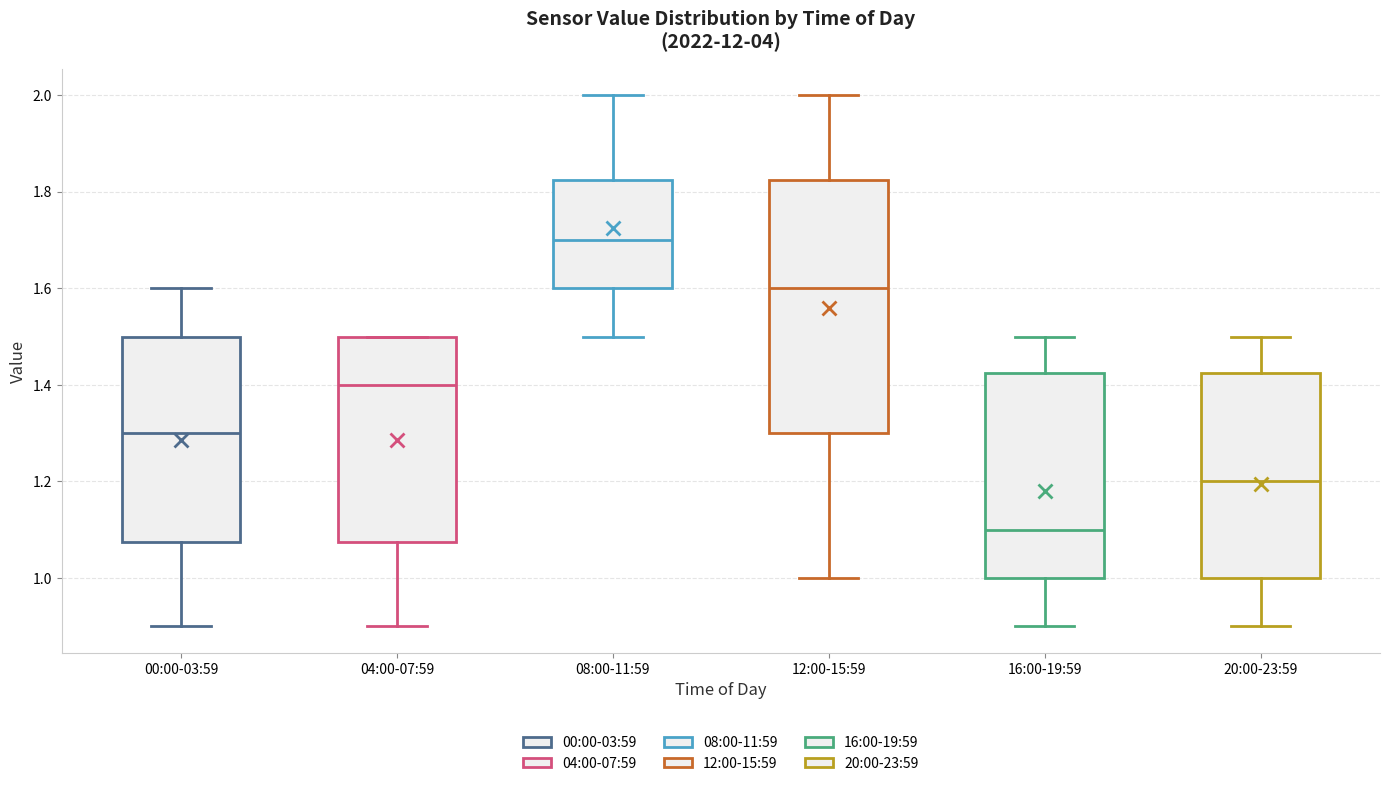

Reading left to right, transcribe this box plot: for each box, give where its median line is, the range the box spans, and where its two whiskers end, as read against the y-axis. The values are not printed on the chart, so give them approximately, as read against the axis.

00:00-03:59: median 1.30, box 1.08 to 1.50, whiskers 0.90 to 1.60
04:00-07:59: median 1.40, box 1.08 to 1.50, whiskers 0.90 to 1.50
08:00-11:59: median 1.70, box 1.60 to 1.82, whiskers 1.50 to 2.00
12:00-15:59: median 1.60, box 1.30 to 1.82, whiskers 1.00 to 2.00
16:00-19:59: median 1.10, box 1.00 to 1.42, whiskers 0.90 to 1.50
20:00-23:59: median 1.20, box 1.00 to 1.42, whiskers 0.90 to 1.50